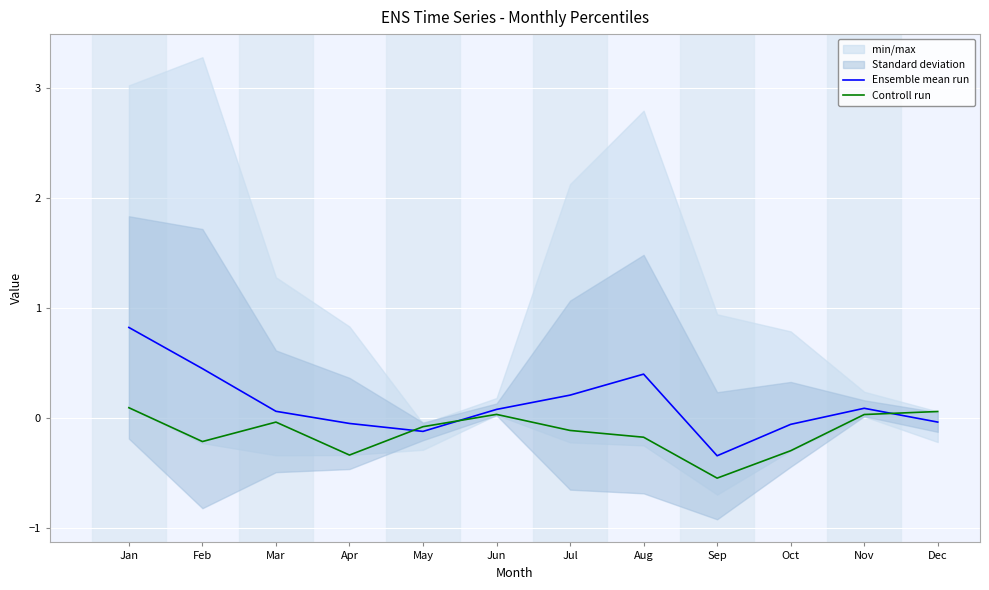

Between Dec and May, which is larger?

Dec